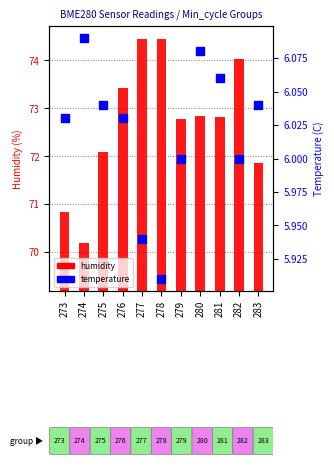

Approximately how many times larger is the value at 277 compared to 283?

1.0